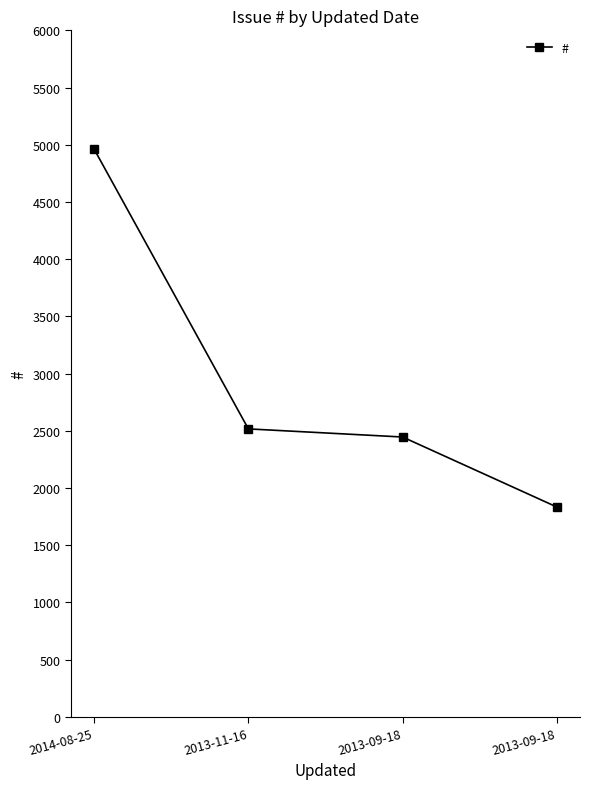

Is it true that the value at 2013-11-16 is 2516?

True